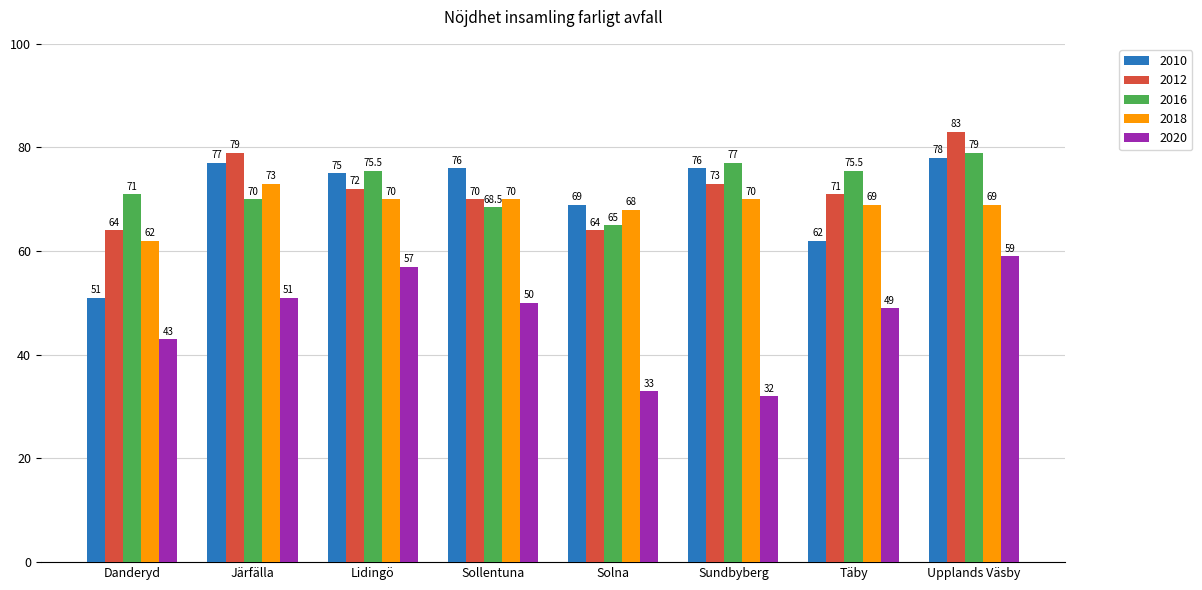

Which series changed the most between Täby and Upplands Väsby?

2010